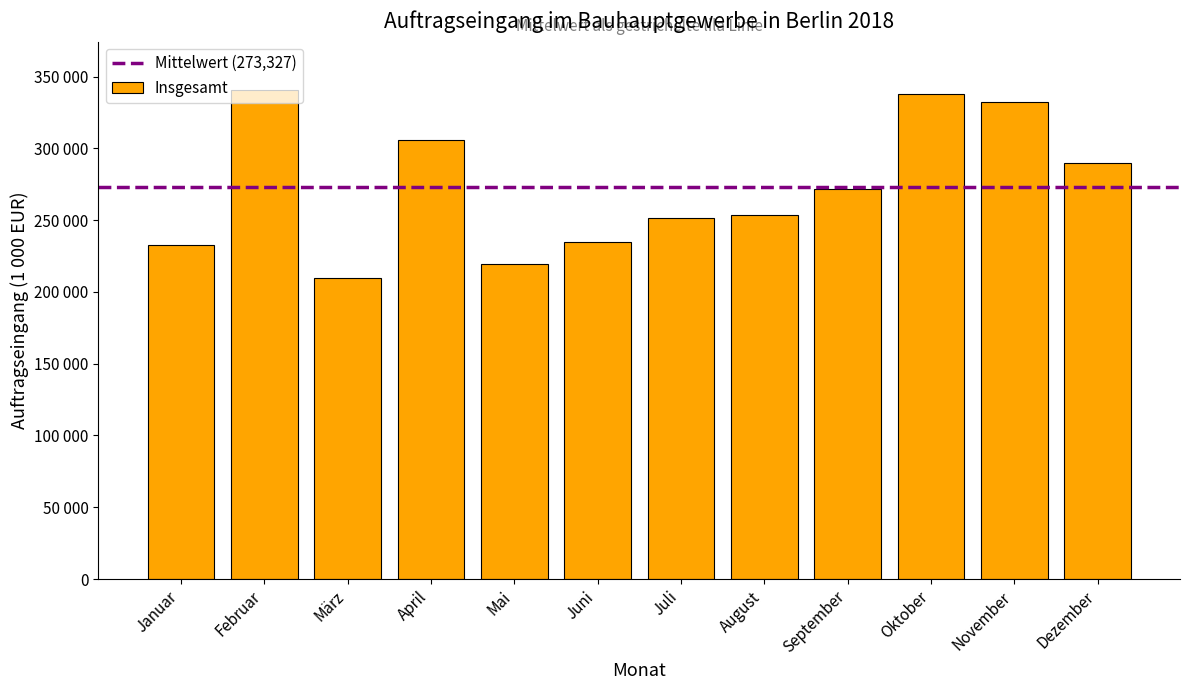

Does the chart contain any negative values?

No